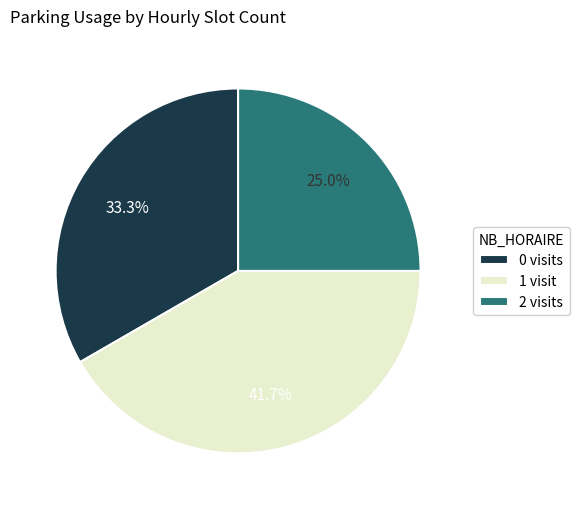

Combined, do 0 visits and 1 visit account for over 50%?

Yes